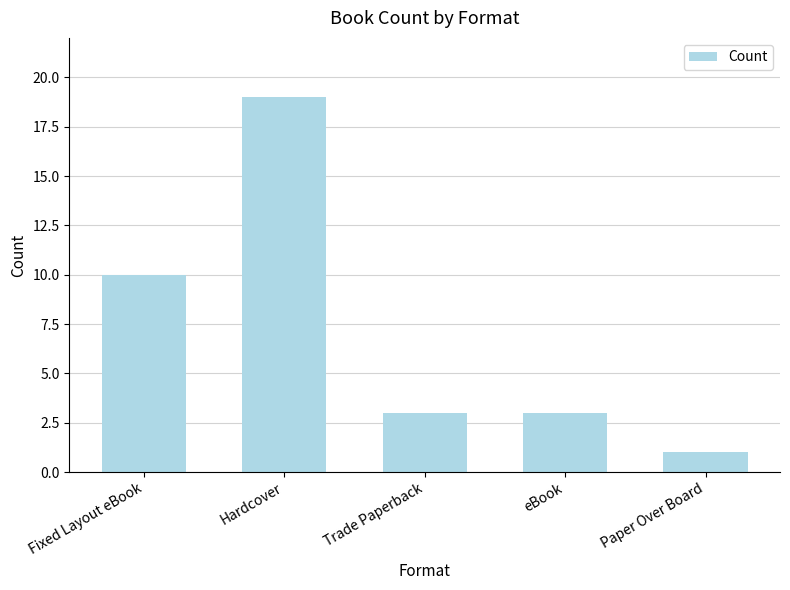

The chart shows a value of 3 at eBook. True or false?

True